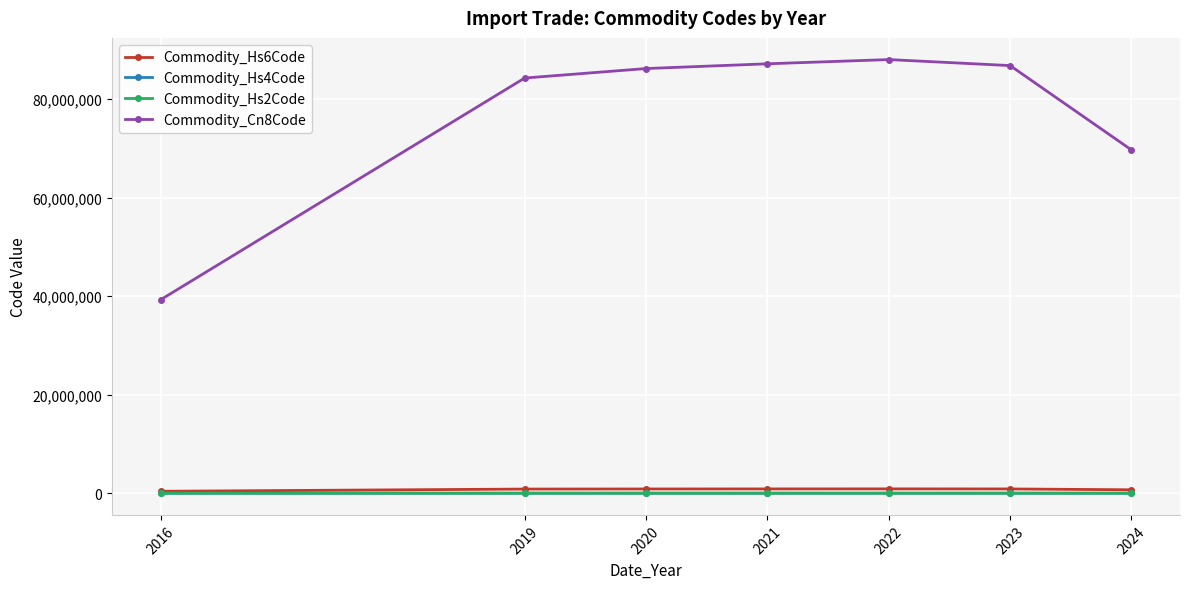

What is the total value across all series at 2024?

70386730